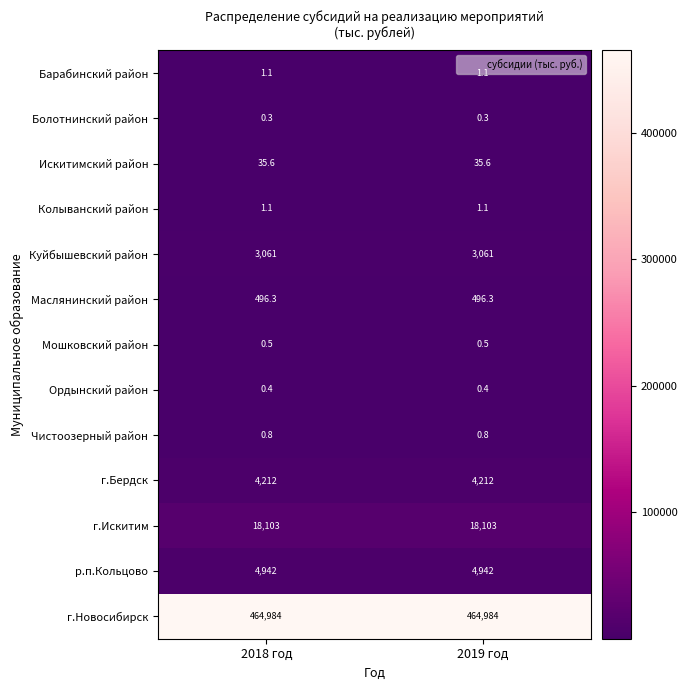

What is the minimum value for Болотнинский район?

0.3